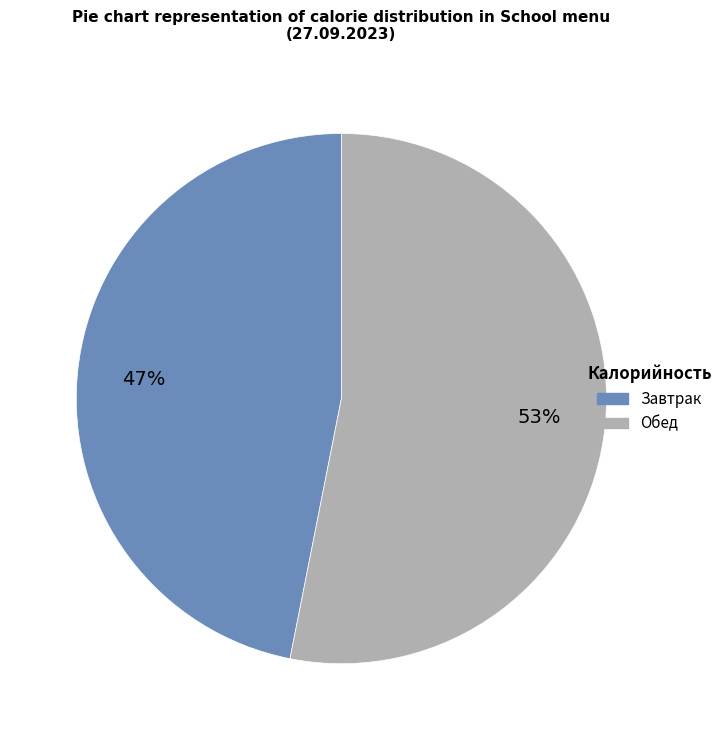

To the nearest percent, what is the average slice percentage?

50%